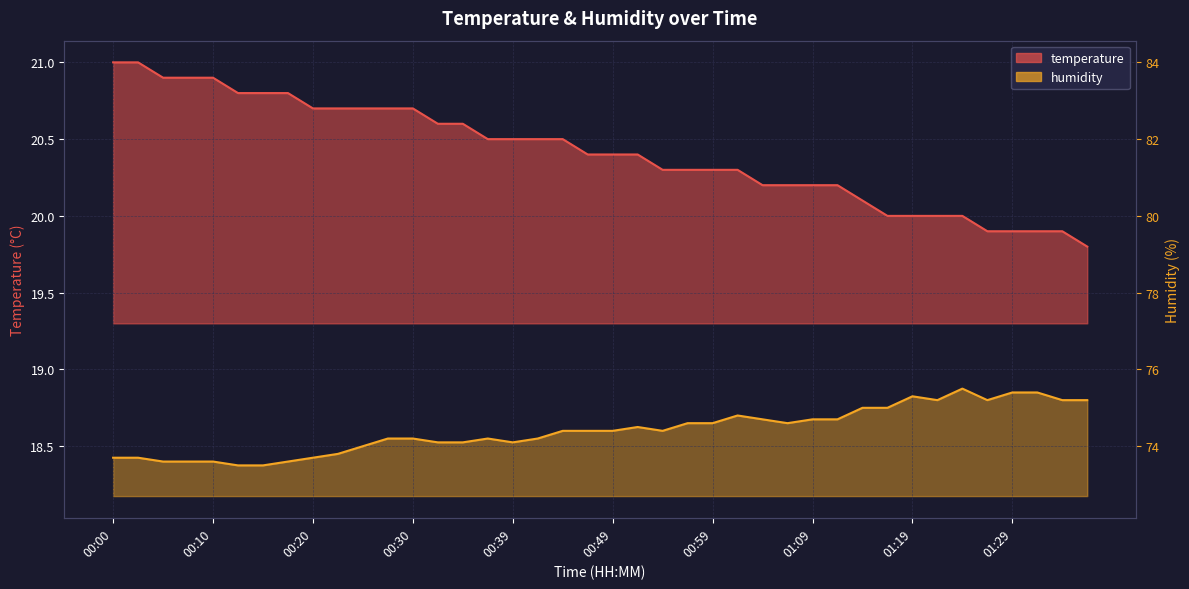

Is it true that temperature equals 31.3 at 00:54?

False